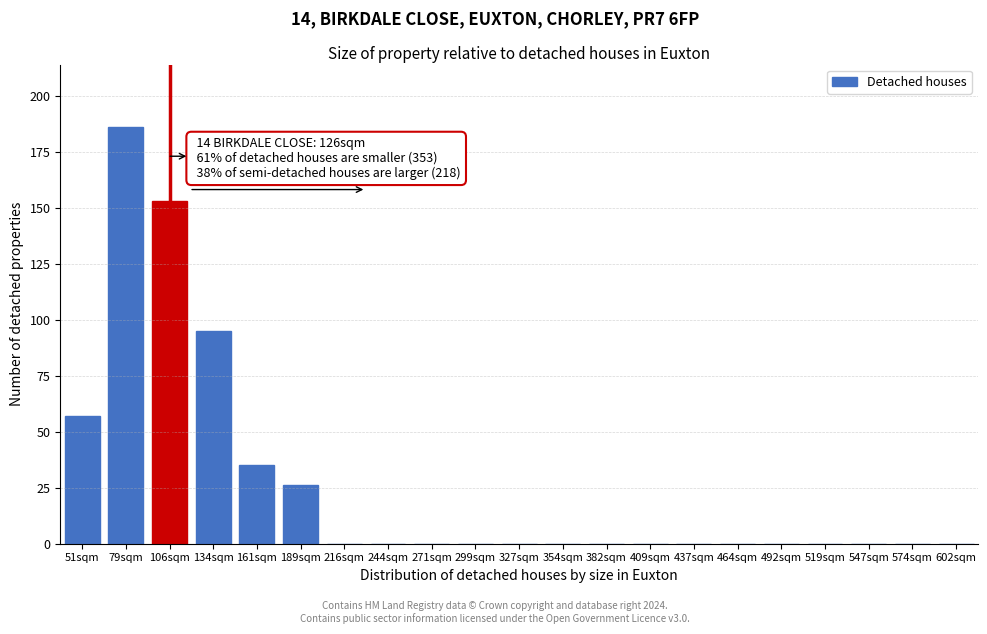

What is the change in value from 161sqm to 189sqm?

-9